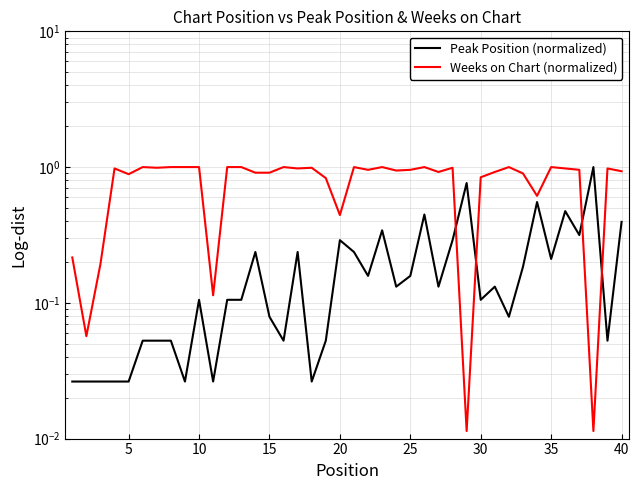

What are all the series names shown in the legend?

Peak Position (normalized), Weeks on Chart (normalized)